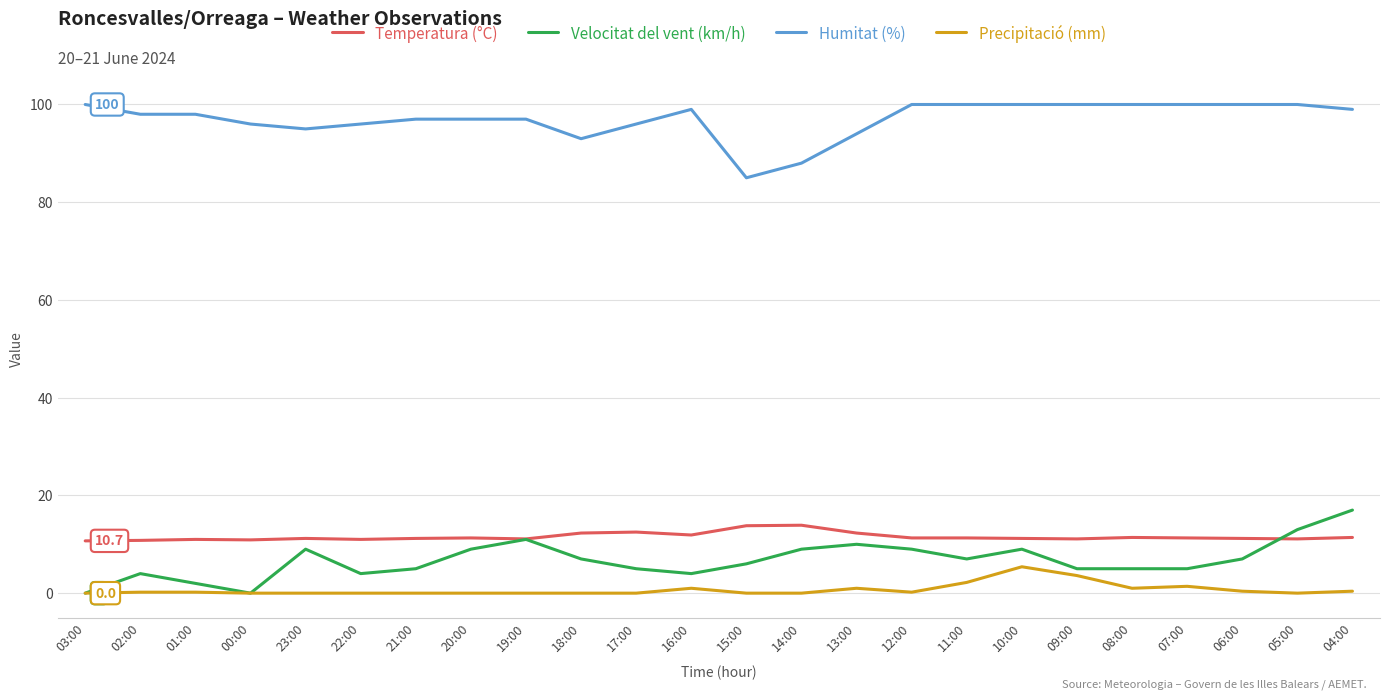

Which category has the lowest value in the Humitat (%) series?

15:00